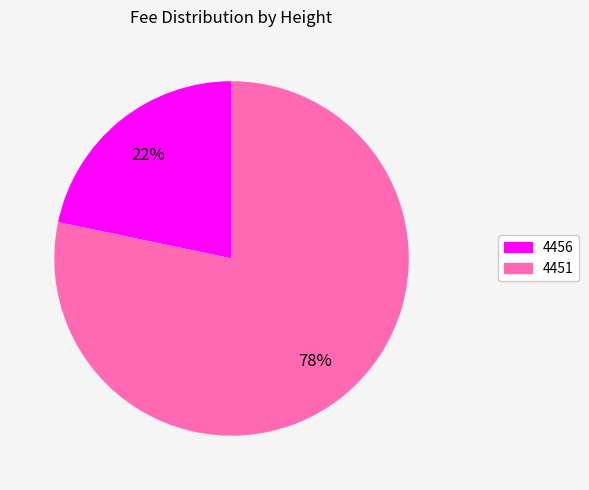

Between 4451 and 4456, which is larger?

4451